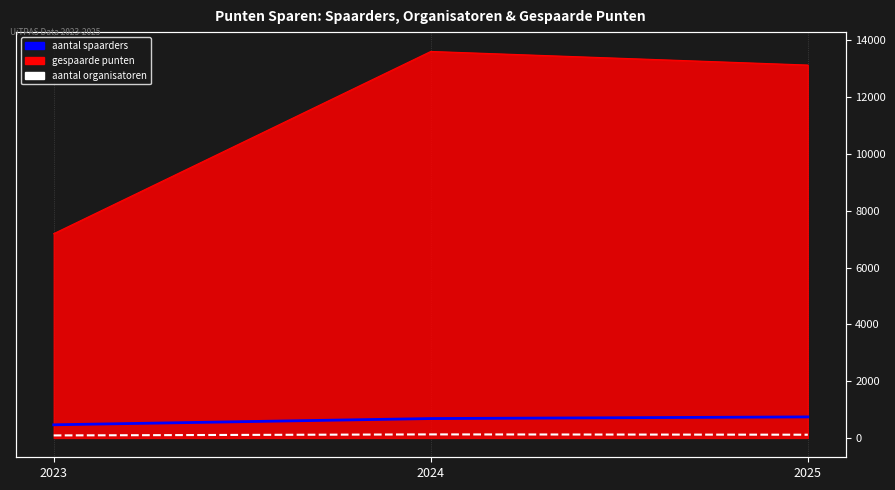

How many aantal spaarders values are between 463 and 741?

3